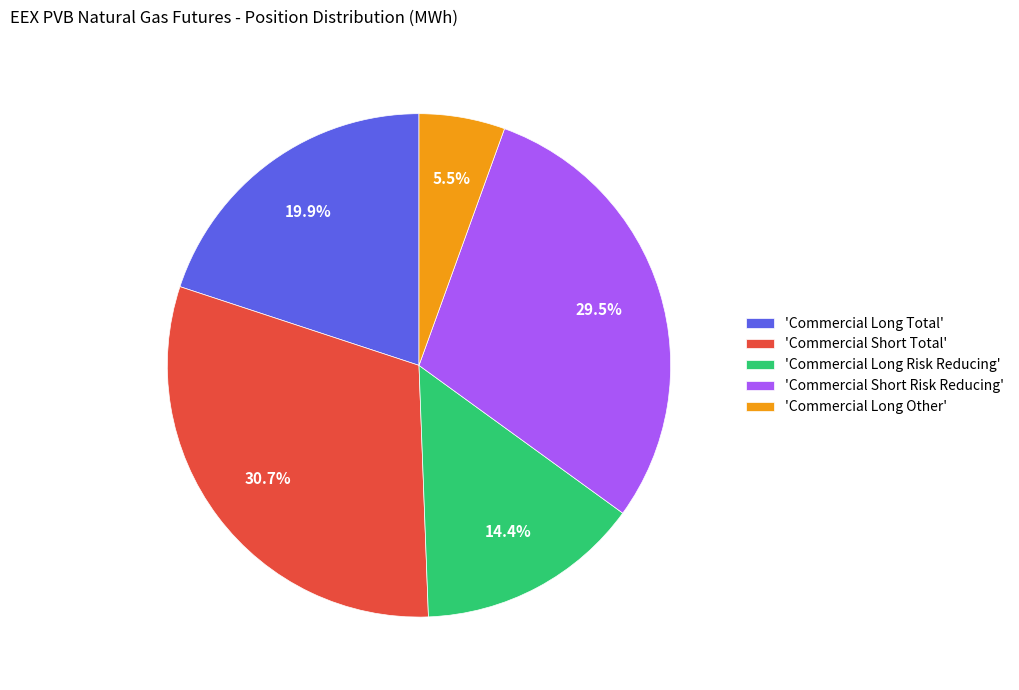

What is the smallest slice in the pie chart?

'Commercial Long Other'